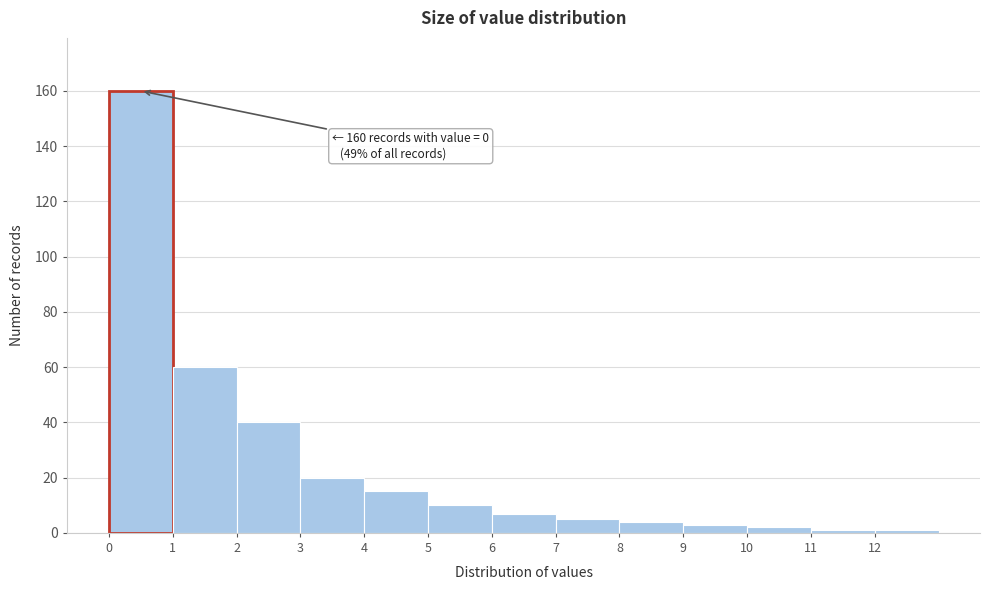

Over which range of the x-axis is the bar tallest?

0 to 1